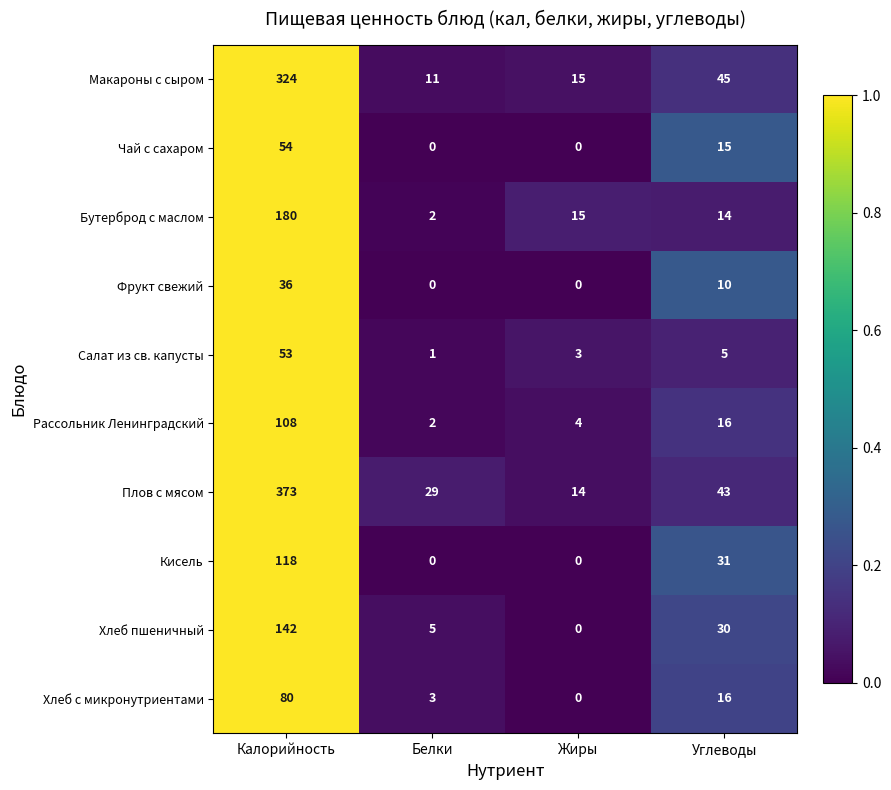

List the series in order of their peak value, lowest first.

Фрукт свежий, Салат из св. капусты, Чай с сахаром, Хлеб с микронутриентами, Рассольник Ленинградский, Кисель, Хлеб пшеничный, Бутерброд с маслом, Макароны с сыром, Плов с мясом